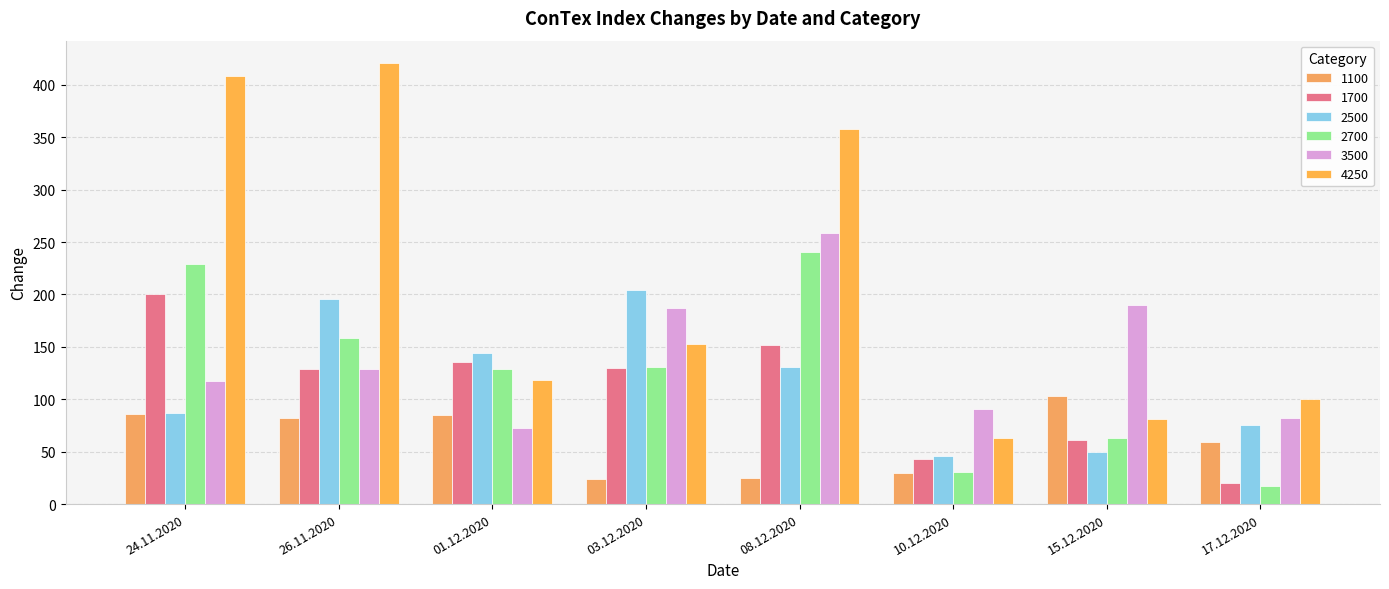

Are the bars horizontal?

No